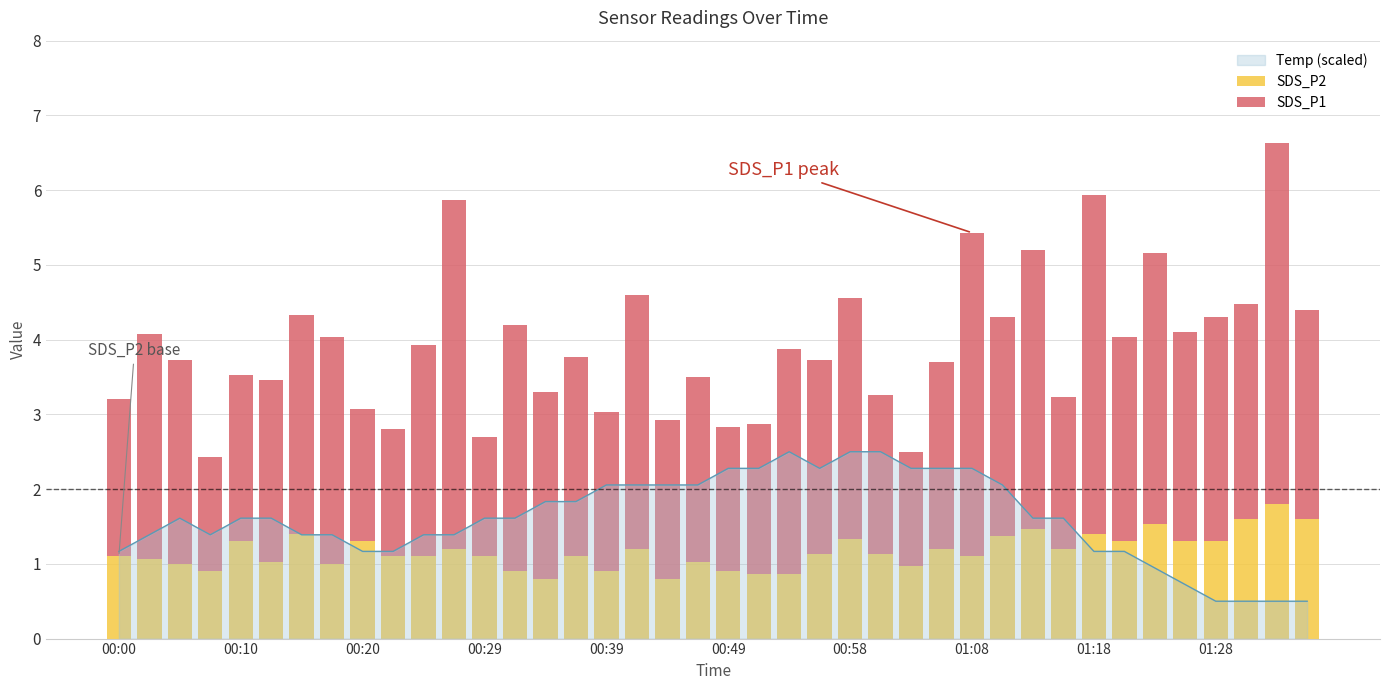

What is the highest value of the Temp (scaled) series?

2.5